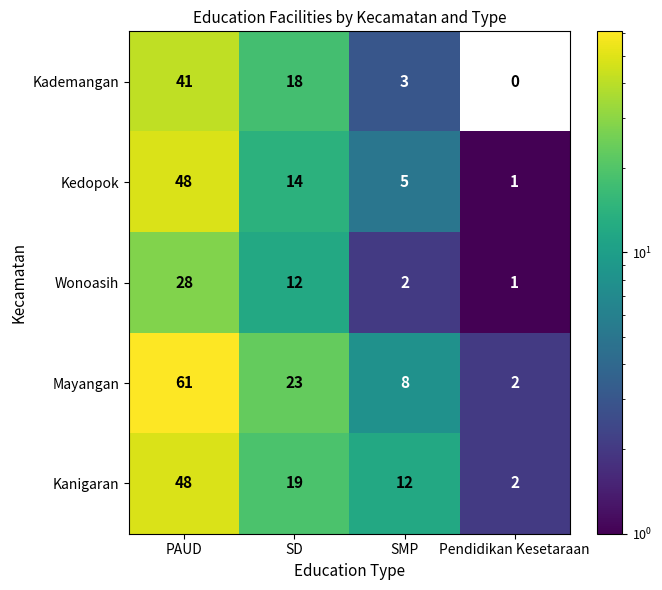

Which series has the largest total across all categories?

Mayangan